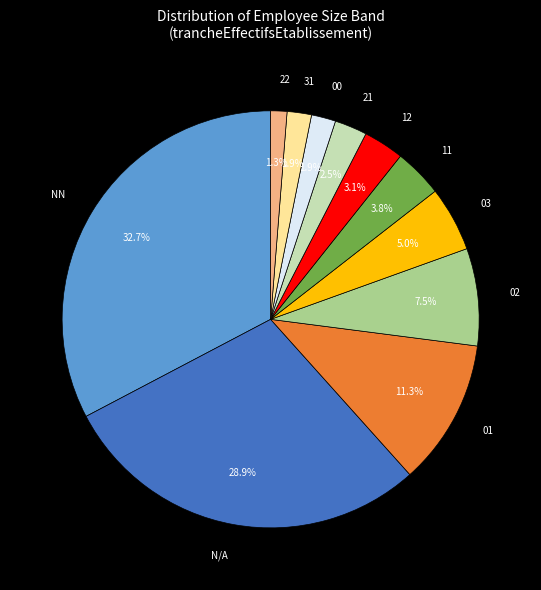

What percentage is the 31 slice, to the nearest percent?

2%